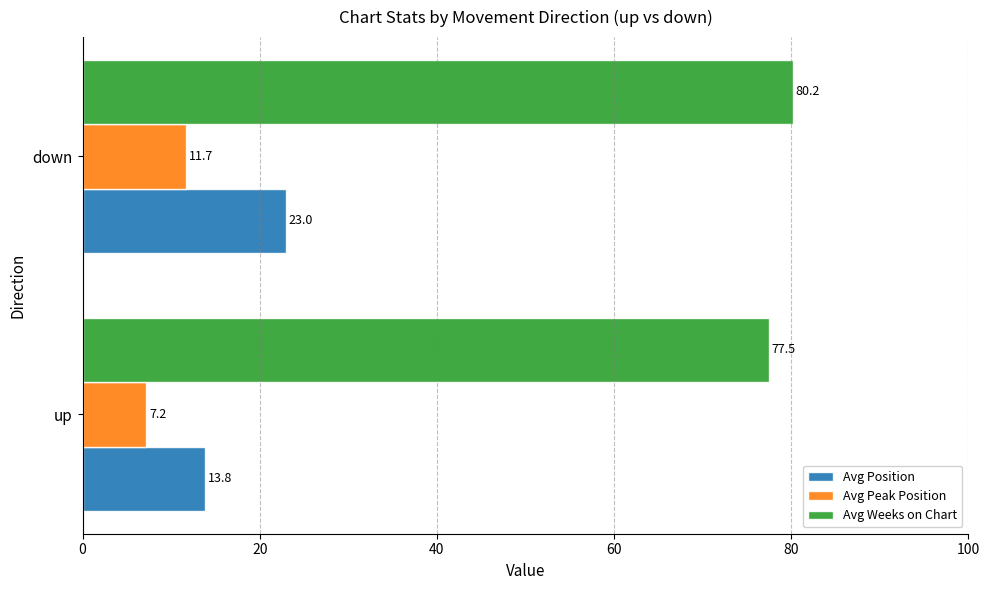

Which label corresponds to the smallest value in the chart?

up